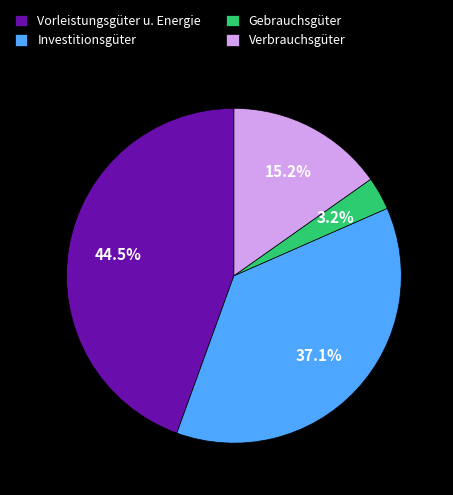

Which has a higher value, Vorleistungsgüter u. Energie or Verbrauchsgüter?

Vorleistungsgüter u. Energie